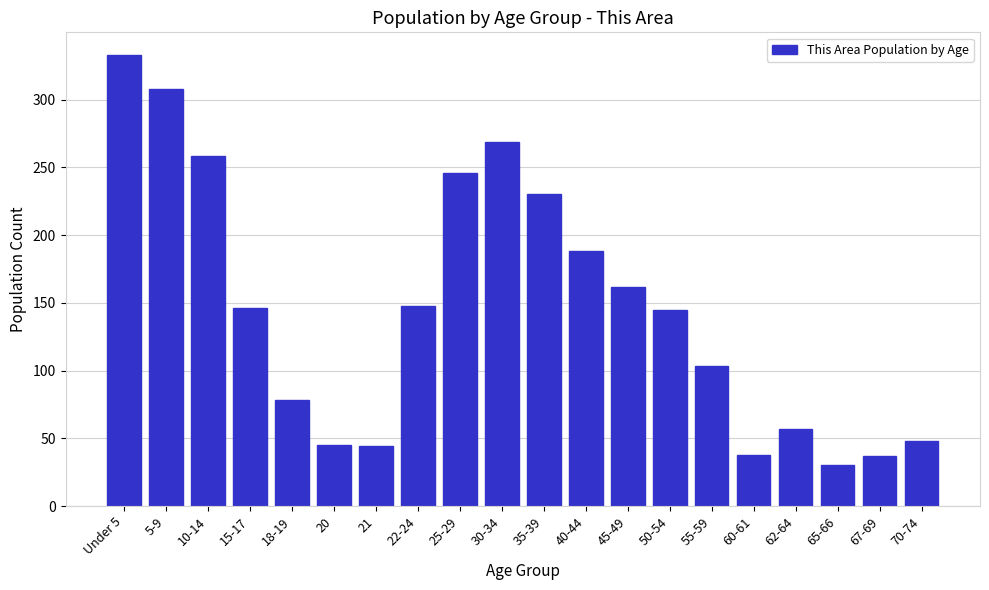

Which label corresponds to the largest value in the chart?

Under 5